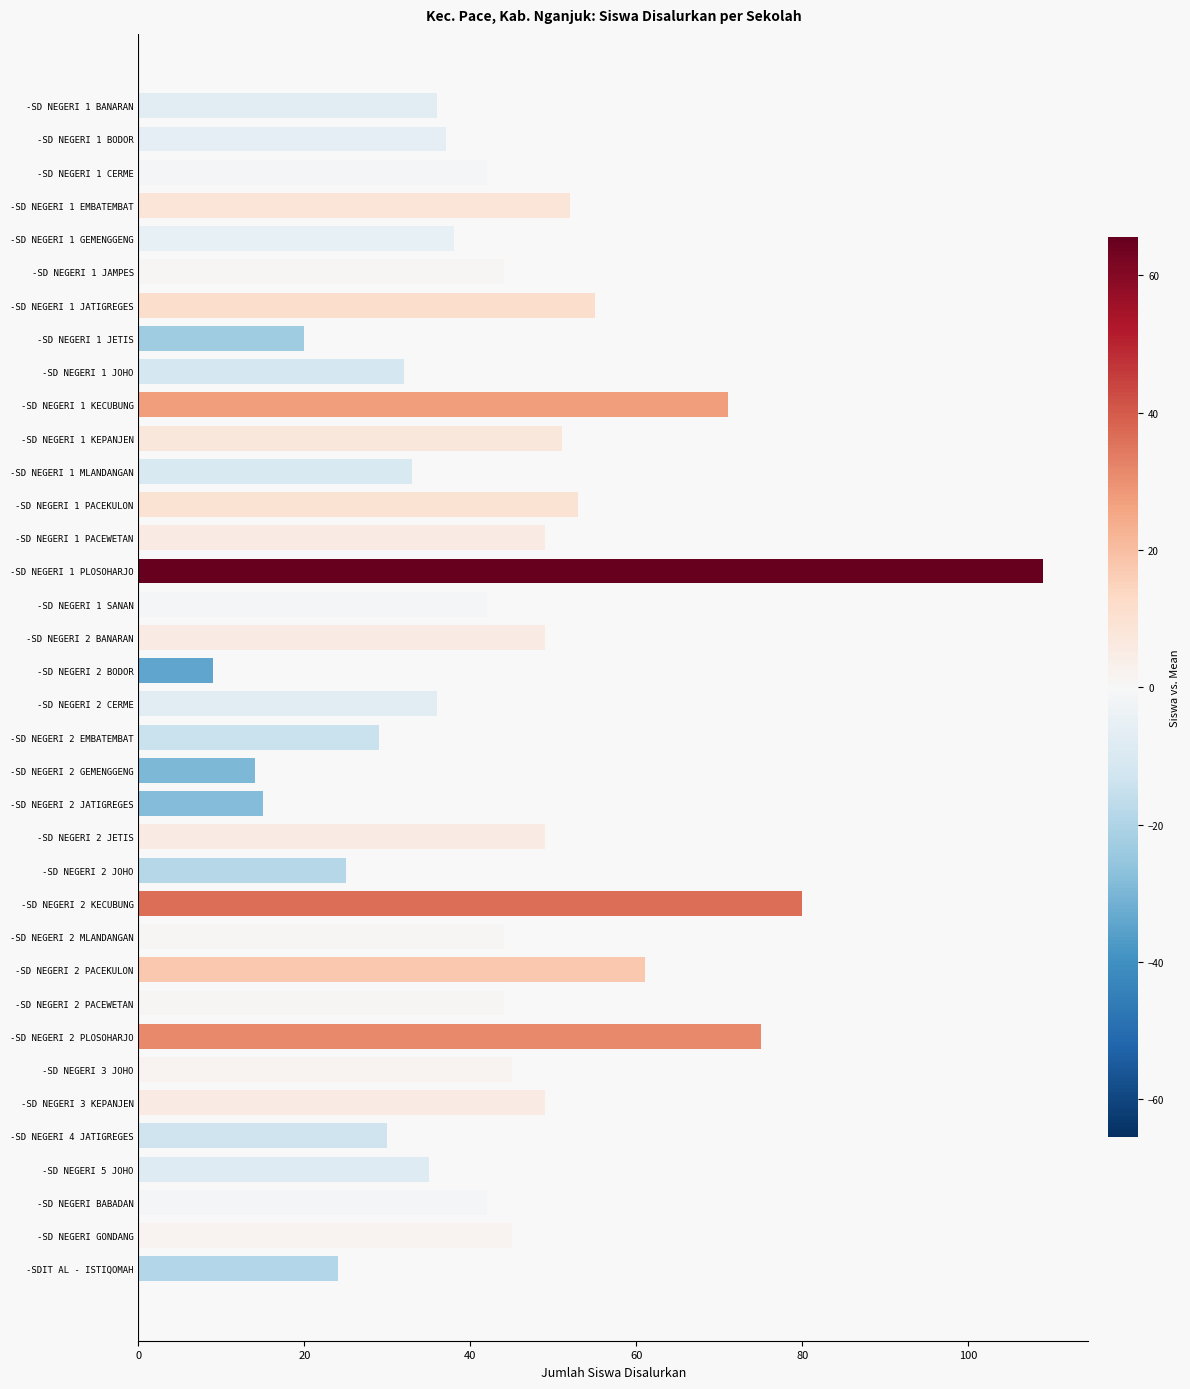

What is the label of the 19th bar from the top?

-SD NEGERI 2 CERME